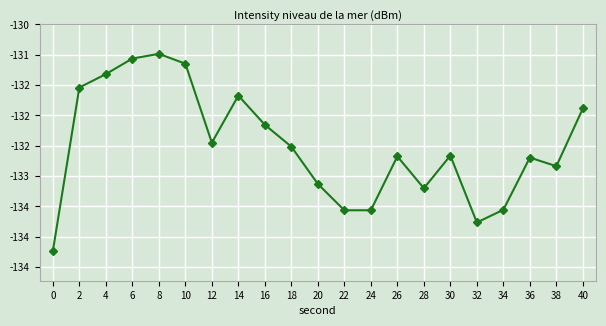

Does the chart have visible grid lines?

Yes